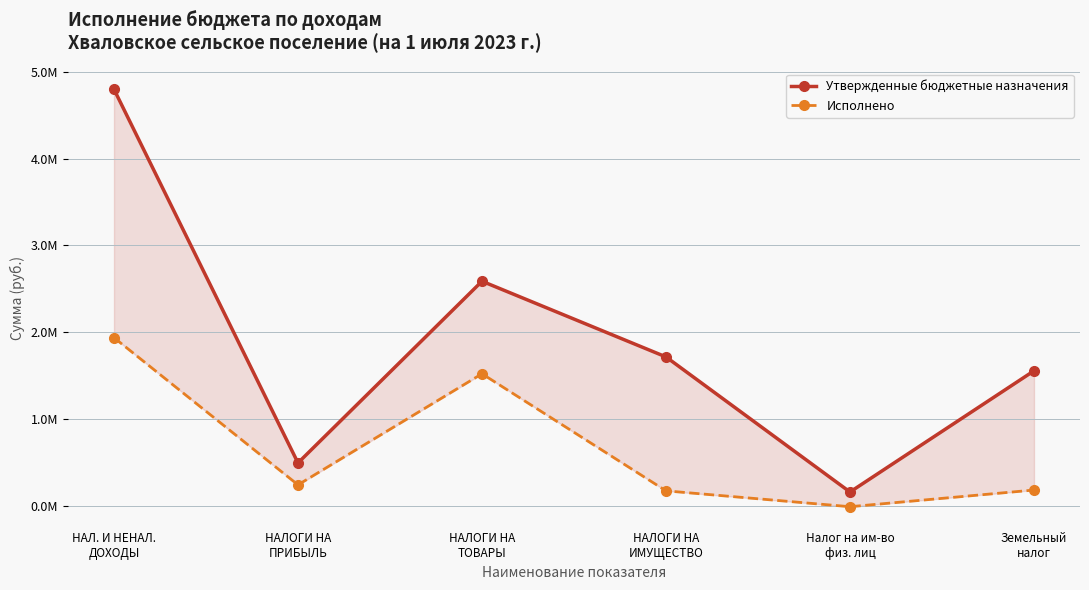

How many lines are shown in the chart?

2